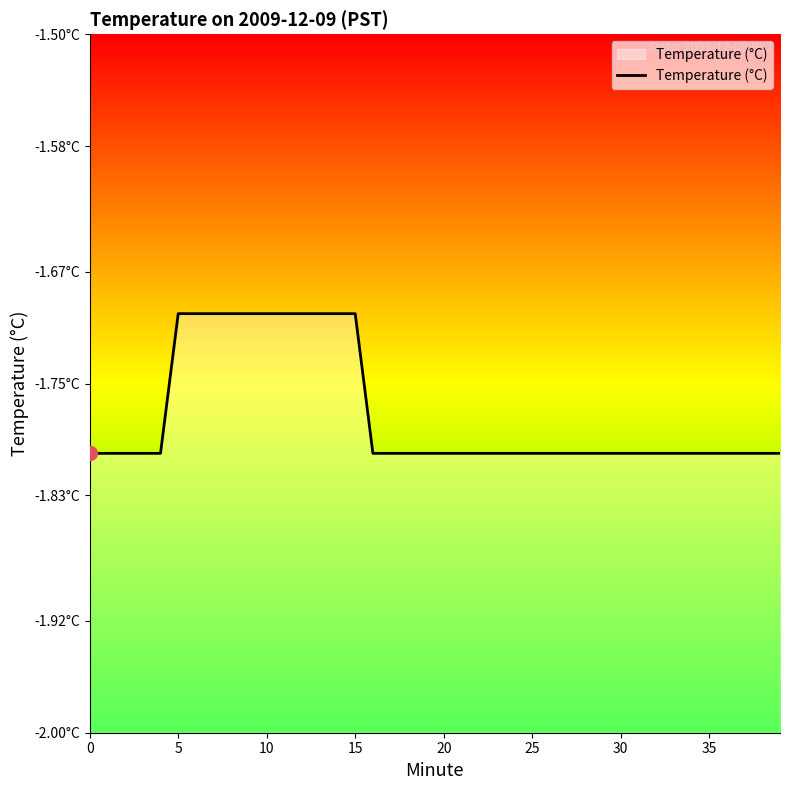

The chart shows a value of -1.7 at 8. True or false?

True